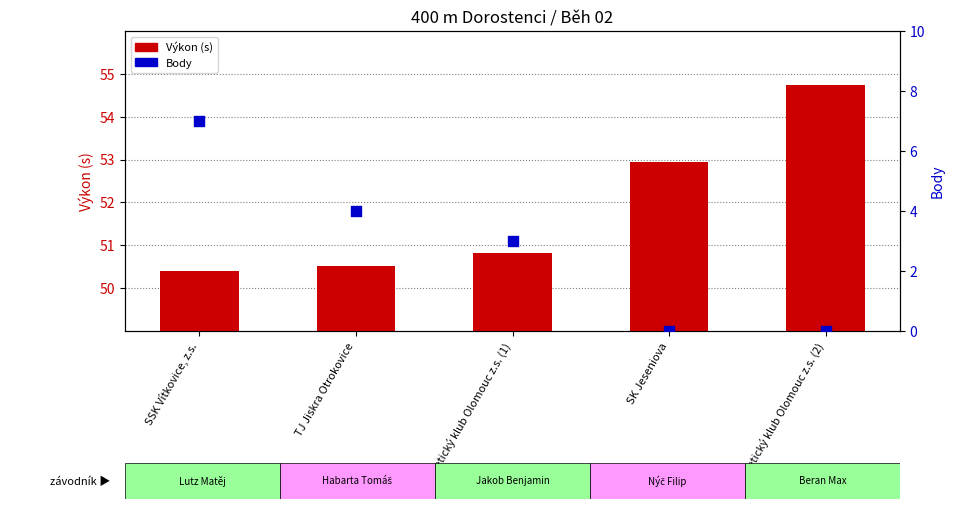

What are all the series names shown in the legend?

Výkon (s), Body